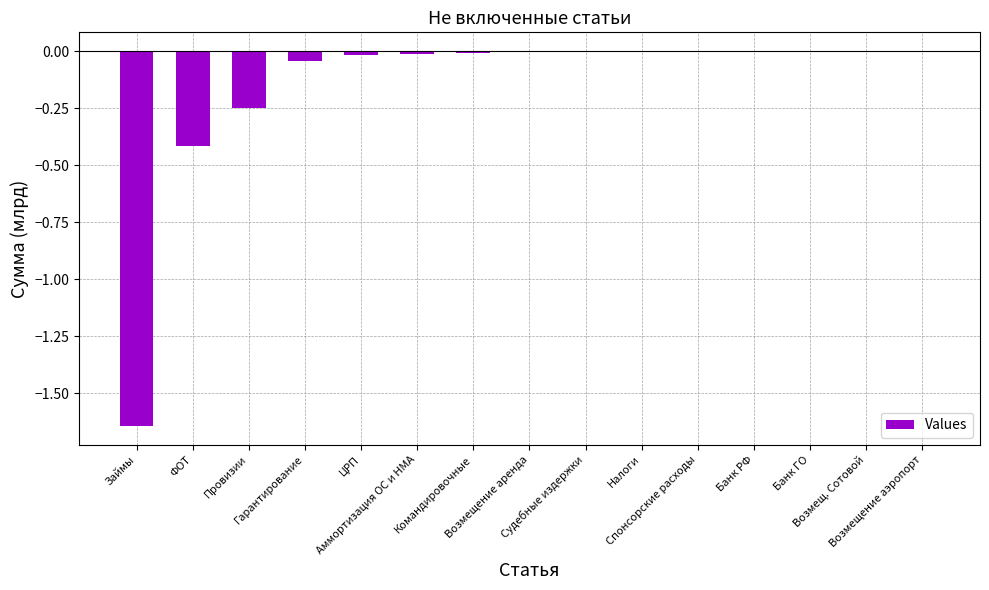

How many categories are shown in the chart?

15